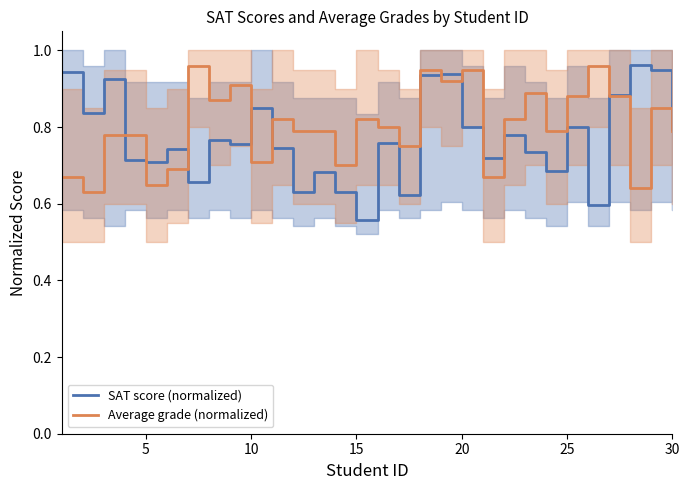

What is the sum of all SAT score (normalized) values?

23.1